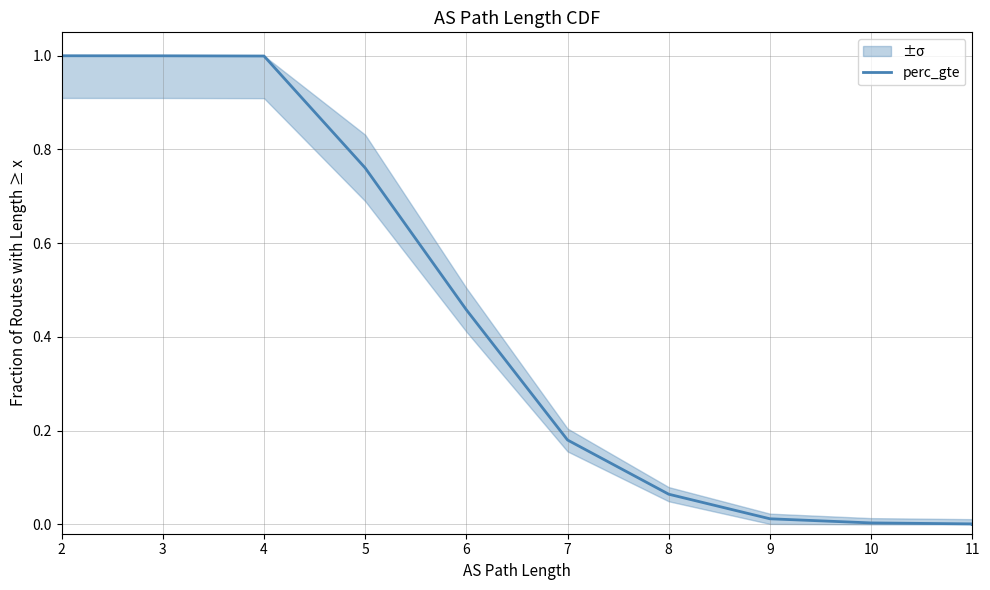

What is the sum of all values?

4.5